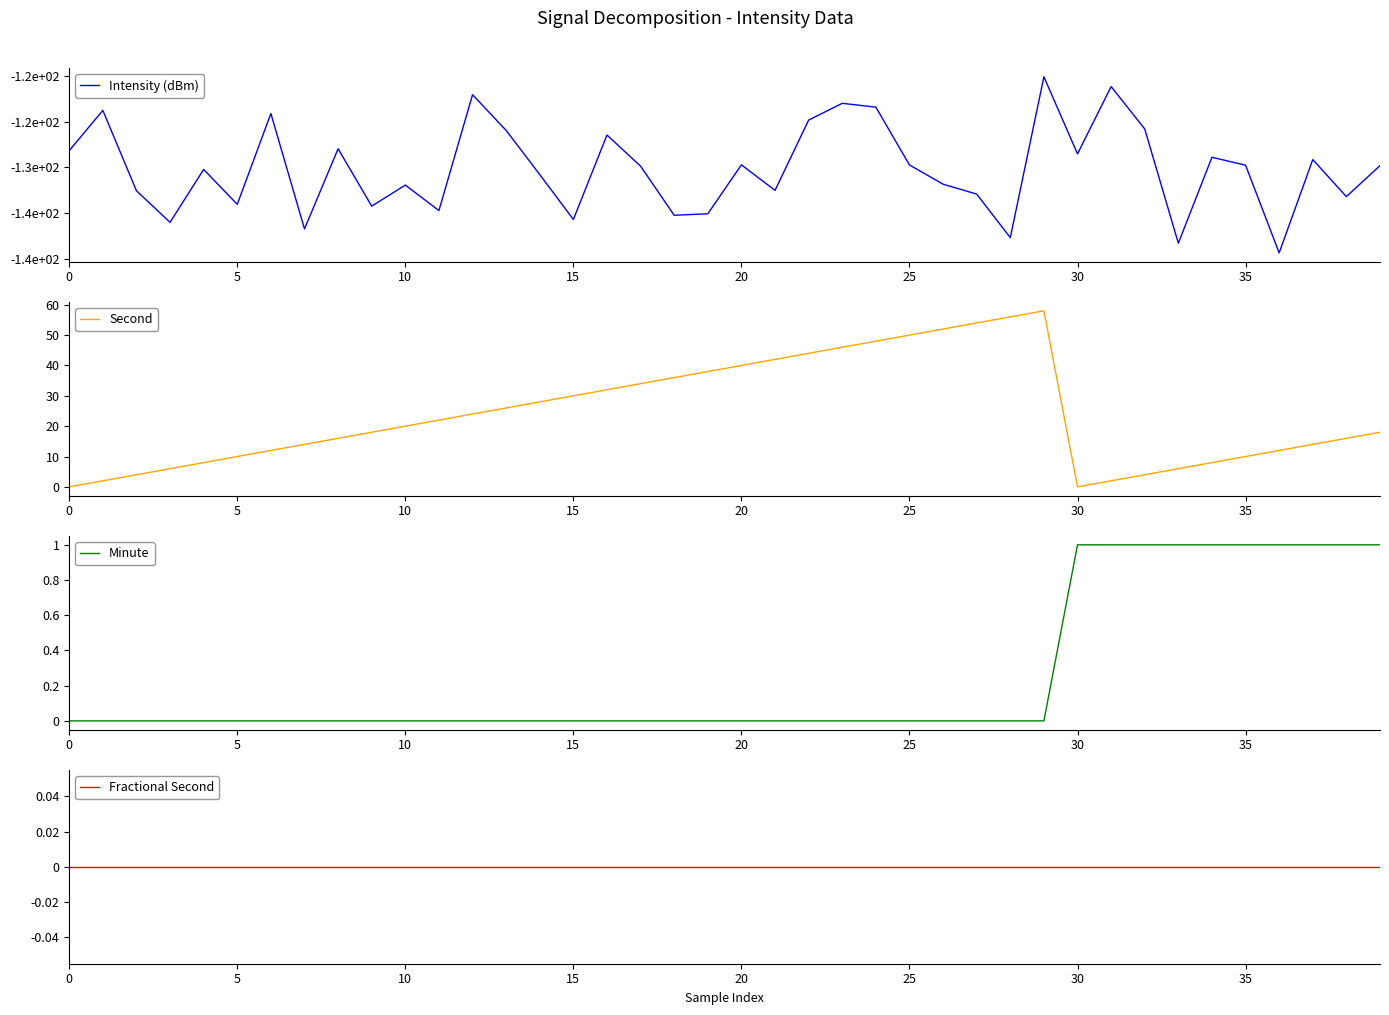

Reading right to left, what are all the values shown in this chart?

Intensity (dBm): -129.8	-133.2	-129.2	-139.3	-129.8	-128.9	-138.3	-125.8	-121.2	-128.5	-120.1	-137.7	-132.9	-131.8	-129.7	-123.4	-123.0	-124.8	-132.5	-129.7	-135.1	-135.2	-129.9	-126.5	-135.7	-130.8	-126.0	-122.1	-134.7	-131.9	-134.2	-128.0	-136.7	-124.1	-134.0	-130.2	-136.0	-132.6	-123.8	-128.2
Second: 18.0	16.0	14.0	12.0	10.0	8.0	6.0	4.0	2.0	0.0	58.0	56.0	54.0	52.0	50.0	48.0	46.0	44.0	42.0	40.0	38.0	36.0	34.0	32.0	30.0	28.0	26.0	24.0	22.0	20.0	18.0	16.0	14.0	12.0	10.0	8.0	6.0	4.0	2.0	0.0
Minute: 1.0	1.0	1.0	1.0	1.0	1.0	1.0	1.0	1.0	1.0	0.0	0.0	0.0	0.0	0.0	0.0	0.0	0.0	0.0	0.0	0.0	0.0	0.0	0.0	0.0	0.0	0.0	0.0	0.0	0.0	0.0	0.0	0.0	0.0	0.0	0.0	0.0	0.0	0.0	0.0
Fractional Second: 0.0	0.0	0.0	0.0	0.0	0.0	0.0	0.0	0.0	0.0	0.0	0.0	0.0	0.0	0.0	0.0	0.0	0.0	0.0	0.0	0.0	0.0	0.0	0.0	0.0	0.0	0.0	0.0	0.0	0.0	0.0	0.0	0.0	0.0	0.0	0.0	0.0	0.0	0.0	0.0